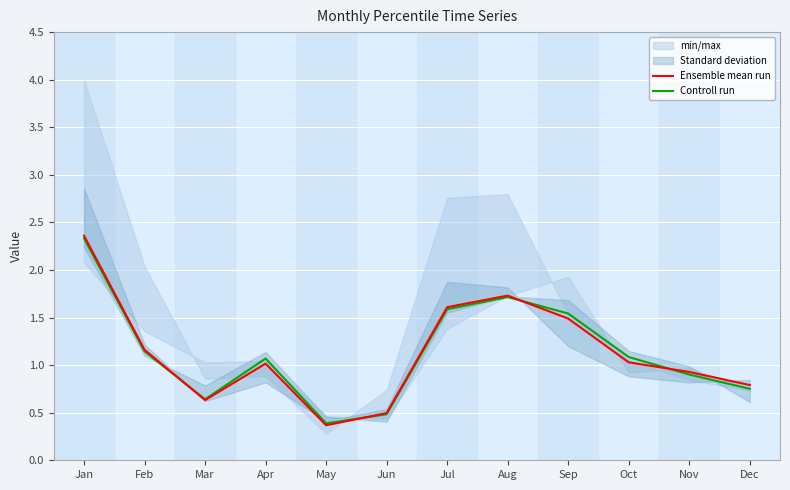

How many data points in Ensemble mean run are above 1?

7